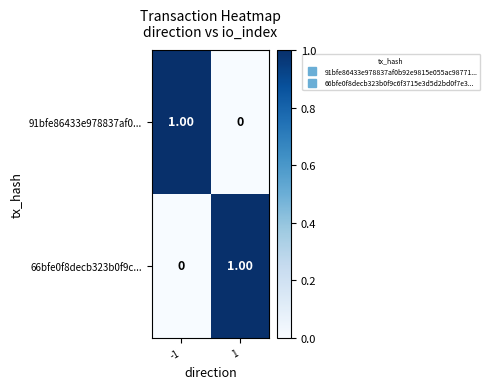

List the labels in order of 91bfe86433e978837af0... value, smallest first.

1, -1